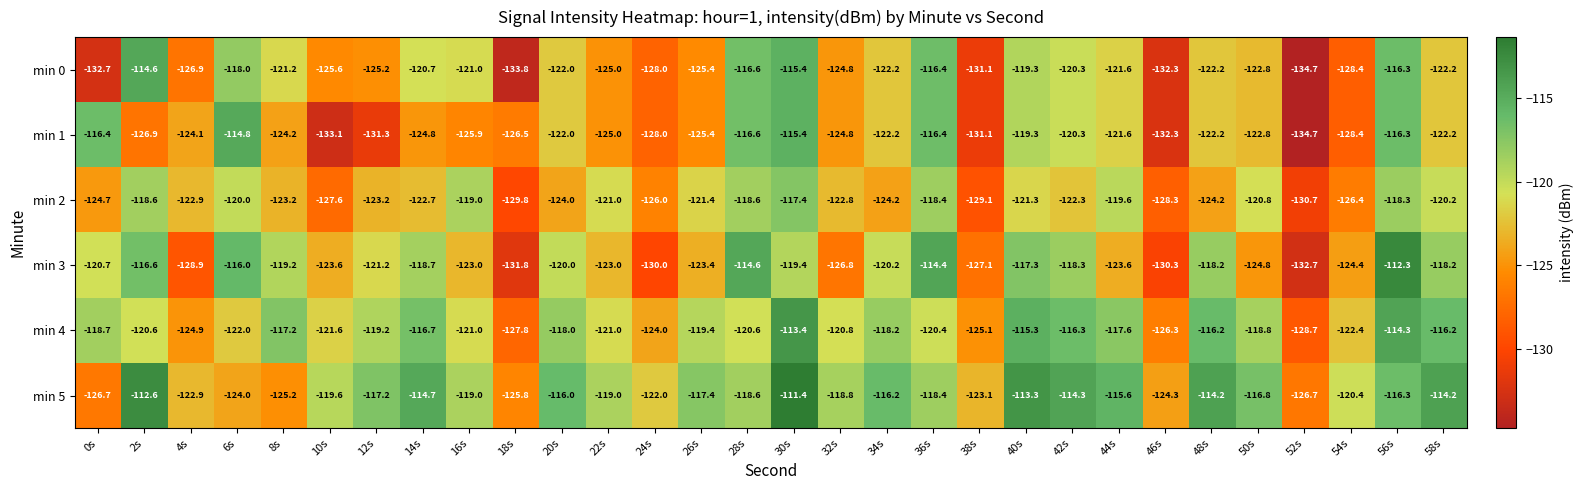

How many series are shown in this chart?

6